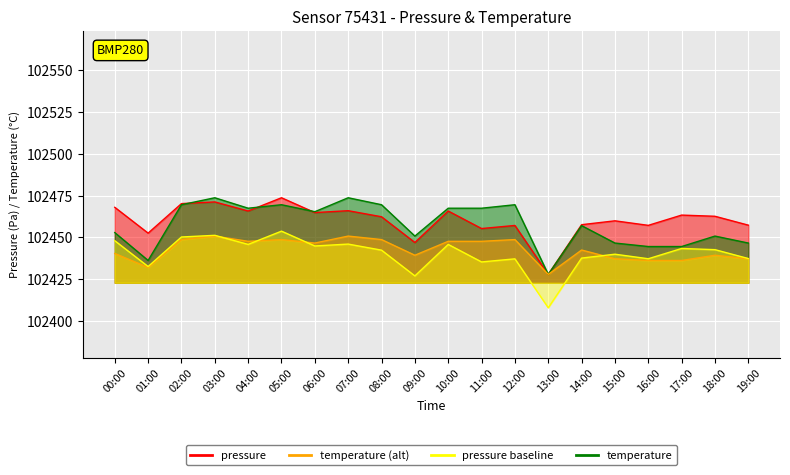

Which series changed the most between 13:00 and 18:00?

pressure